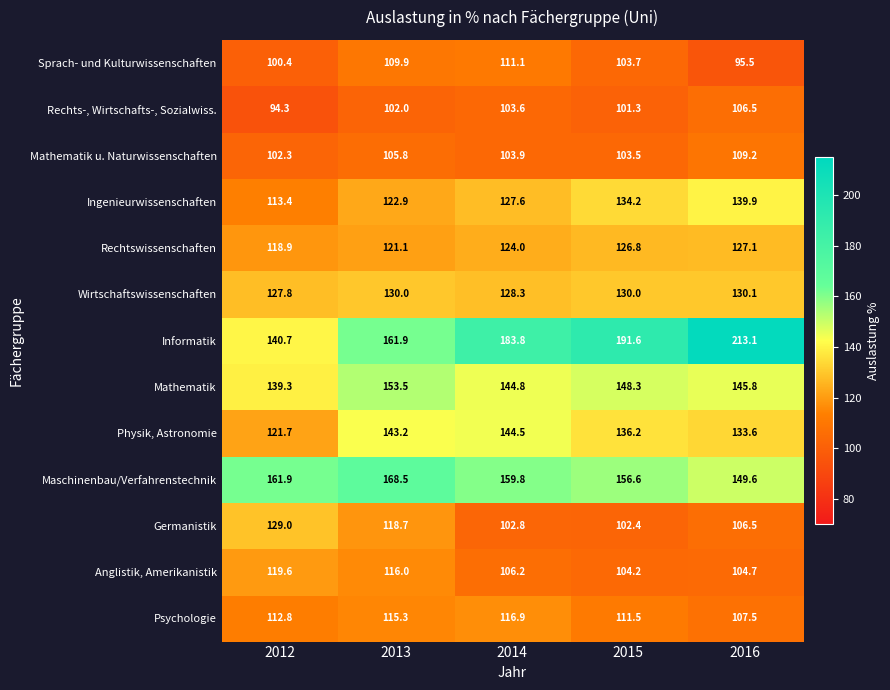

Read the Sprach- und Kulturwissenschaften value at 2012.

100.4